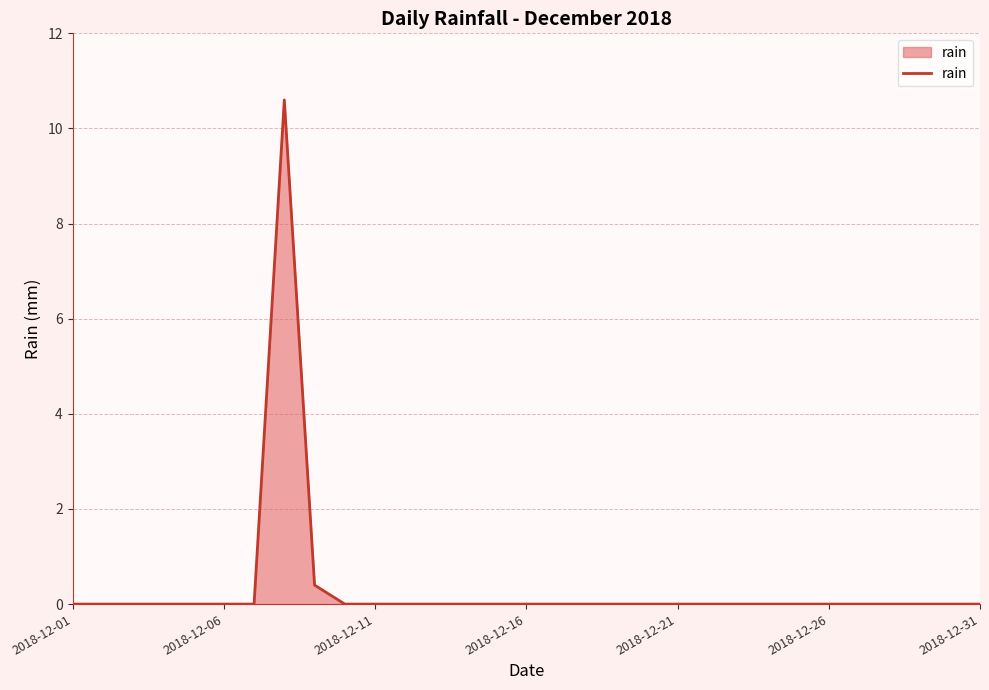

How many lines are shown in the chart?

1